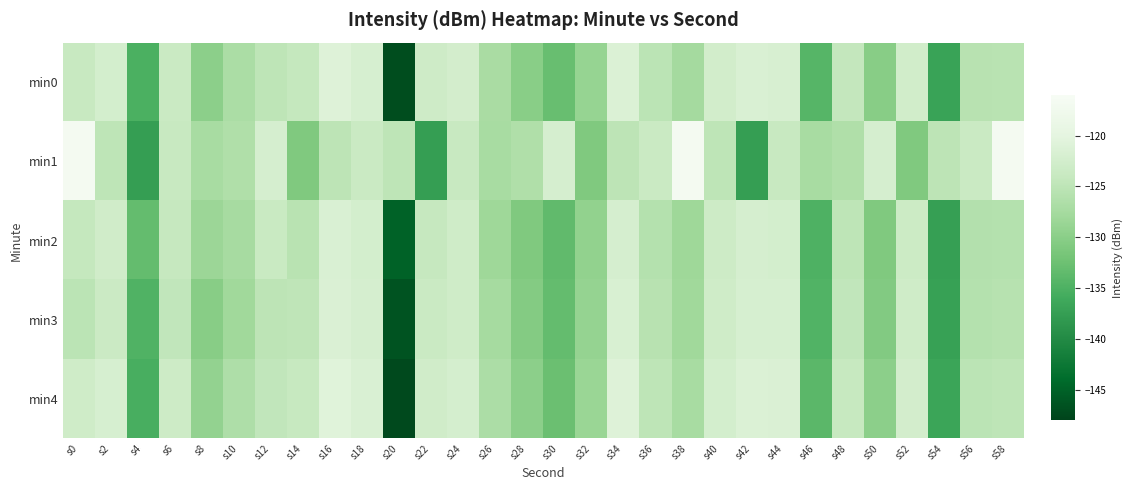

Rank the series by their maximum value, from lowest to highest.

min2, min3, min0, min4, min1